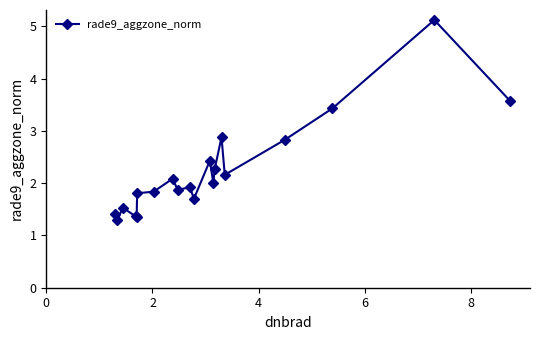

True or false: there are more than 2 points higher than both neighbors.

True